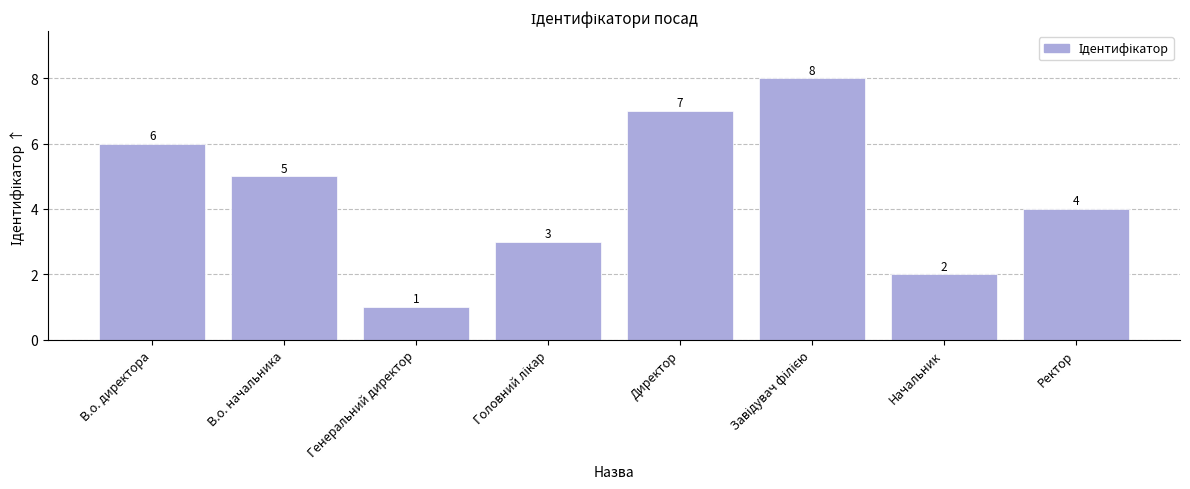

Between Генеральний директор and Директор, which is larger?

Директор